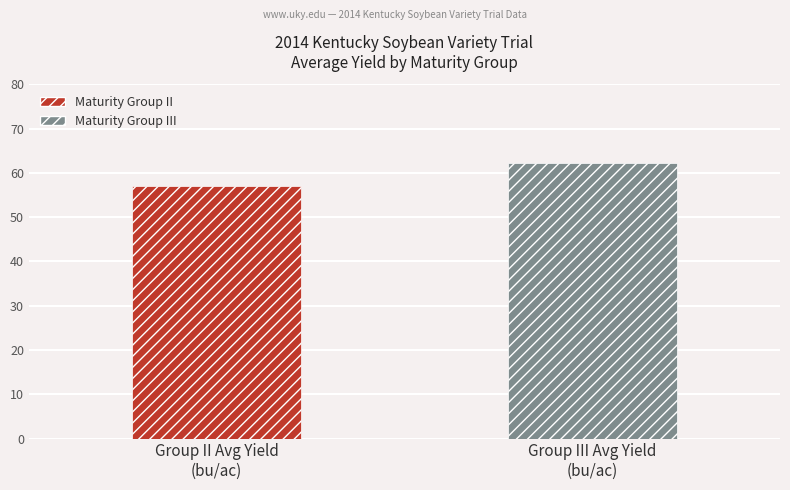

List the labels in order of value, largest first.

Group III Avg Yield
(bu/ac), Group II Avg Yield
(bu/ac)